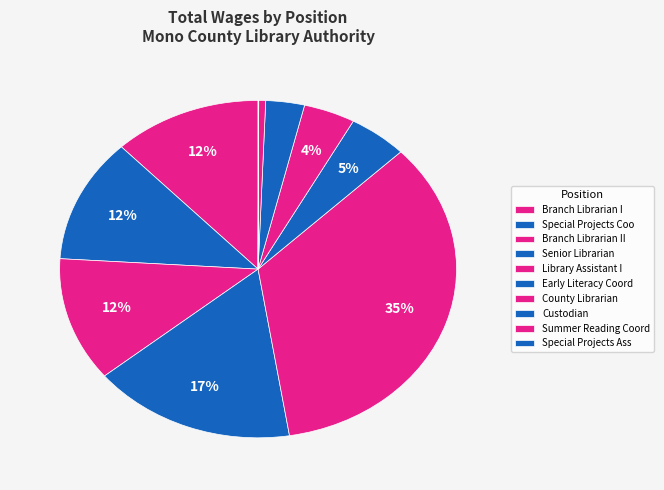

The Branch Librarian II slice represents 17% of the pie. True or false?

False